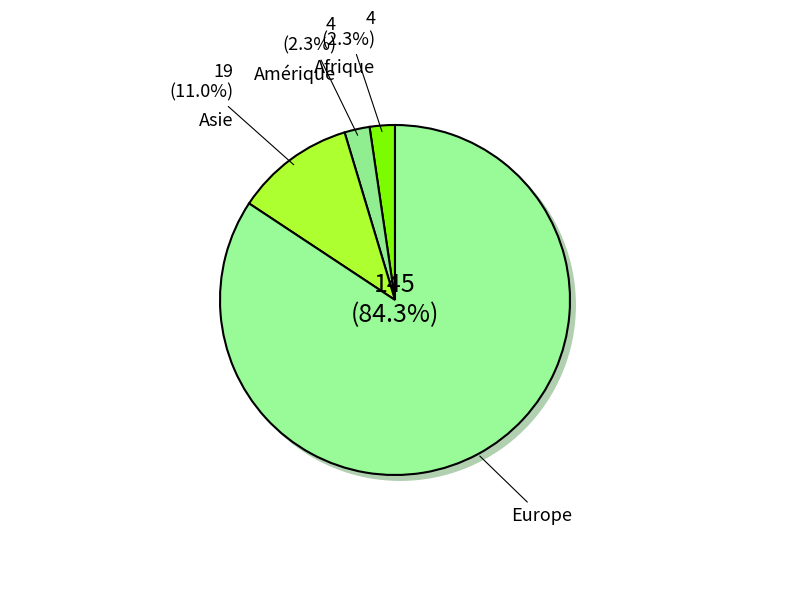

Count the number of slices in the pie.

4